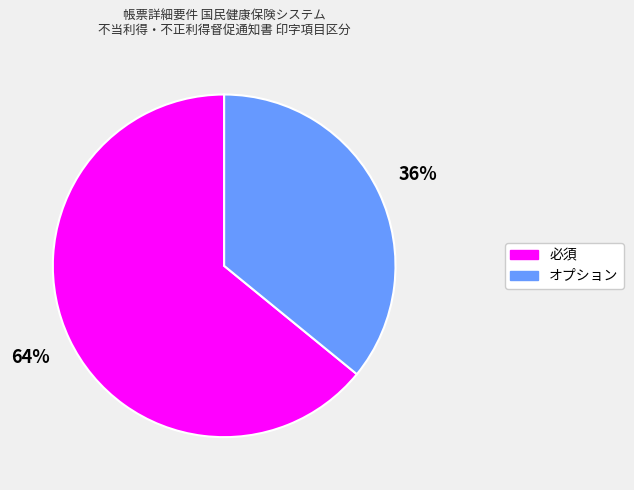

Approximately how many times larger is the value at 必須 compared to オプション?

1.8